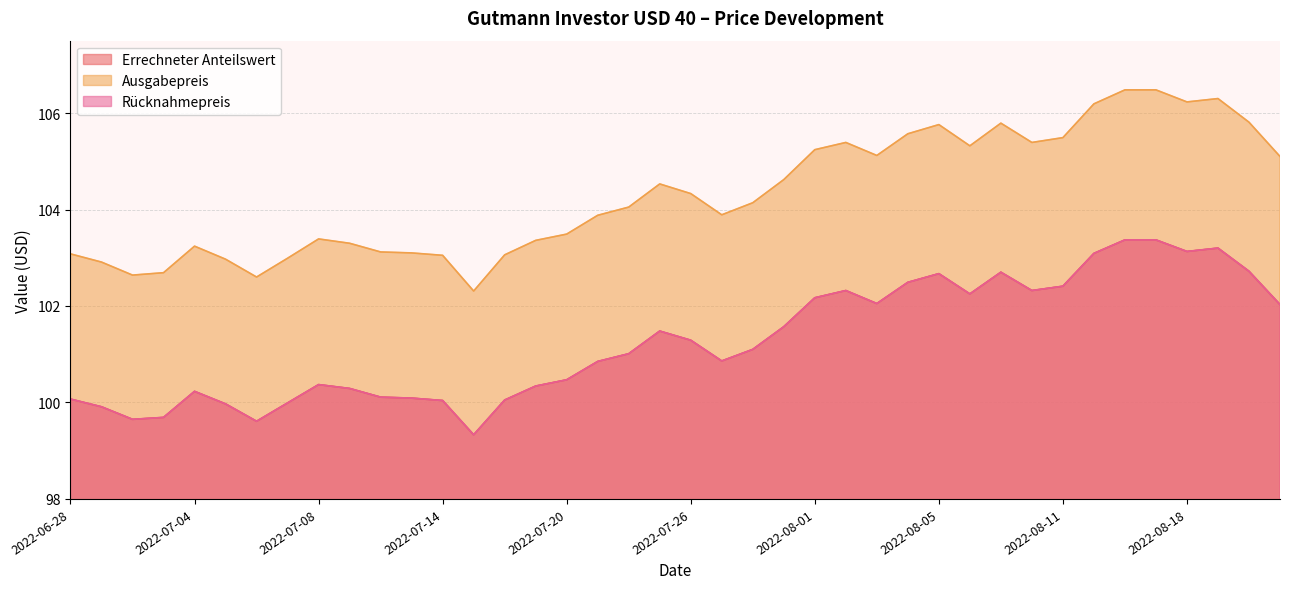

What is the label of the 20th point from the left?

2022-07-25